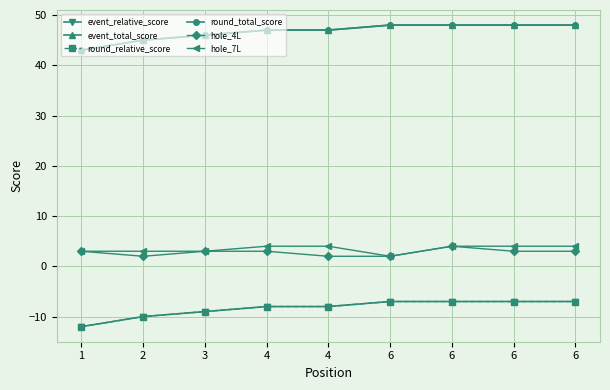

Does the chart have visible grid lines?

Yes